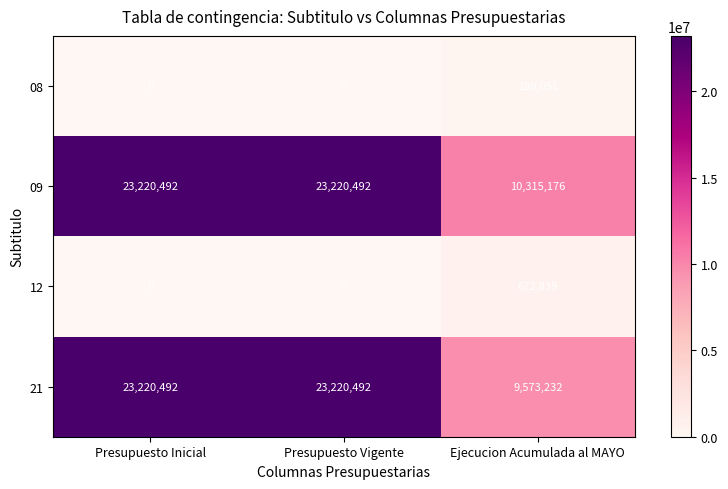

Count the 21 values in the range 9573232 to 23220492.

3